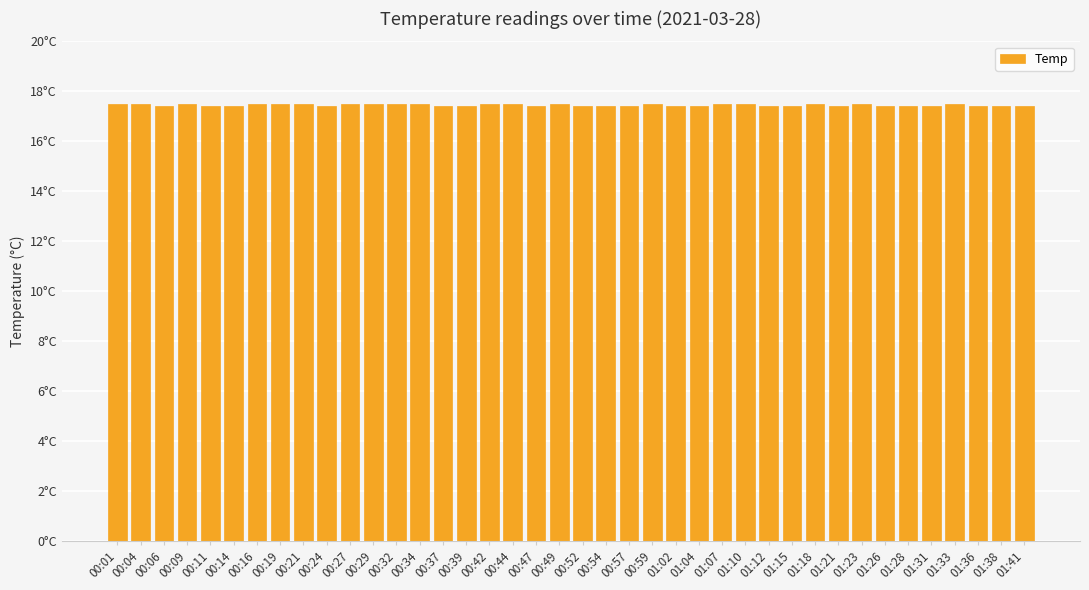

True or false: the data shows 30.1 at 00:01.

False